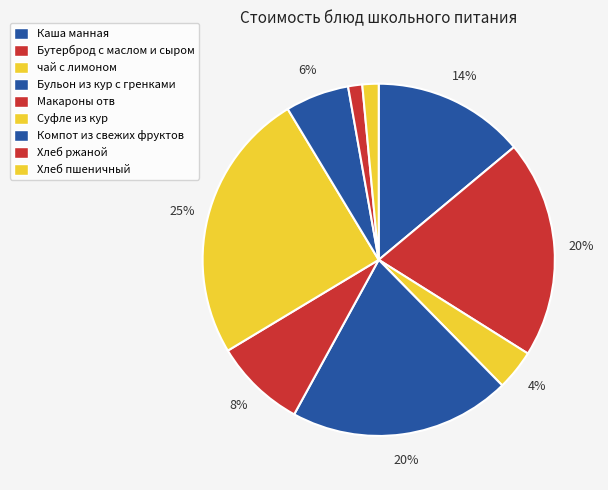

What percentage do чай с лимоном and Хлеб ржаной together represent?

5.0%